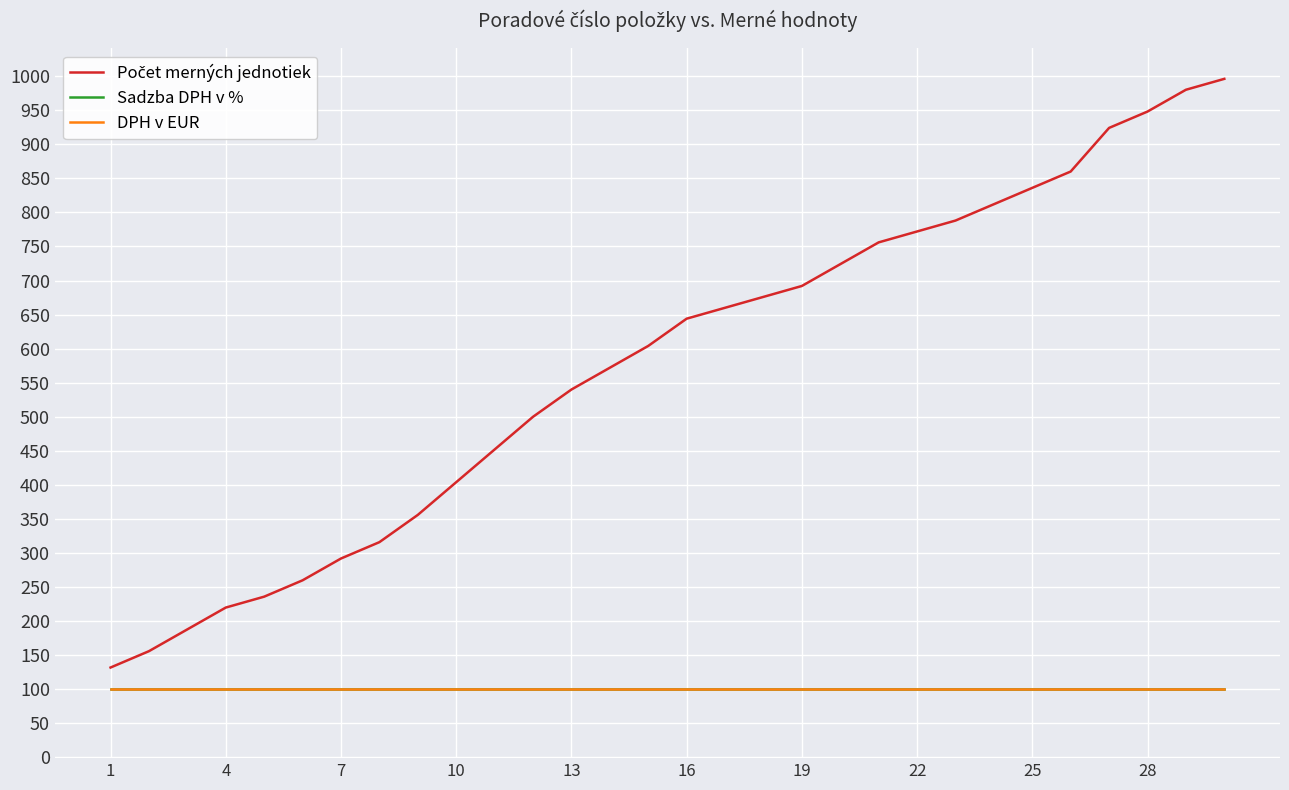

Does the chart have visible grid lines?

Yes